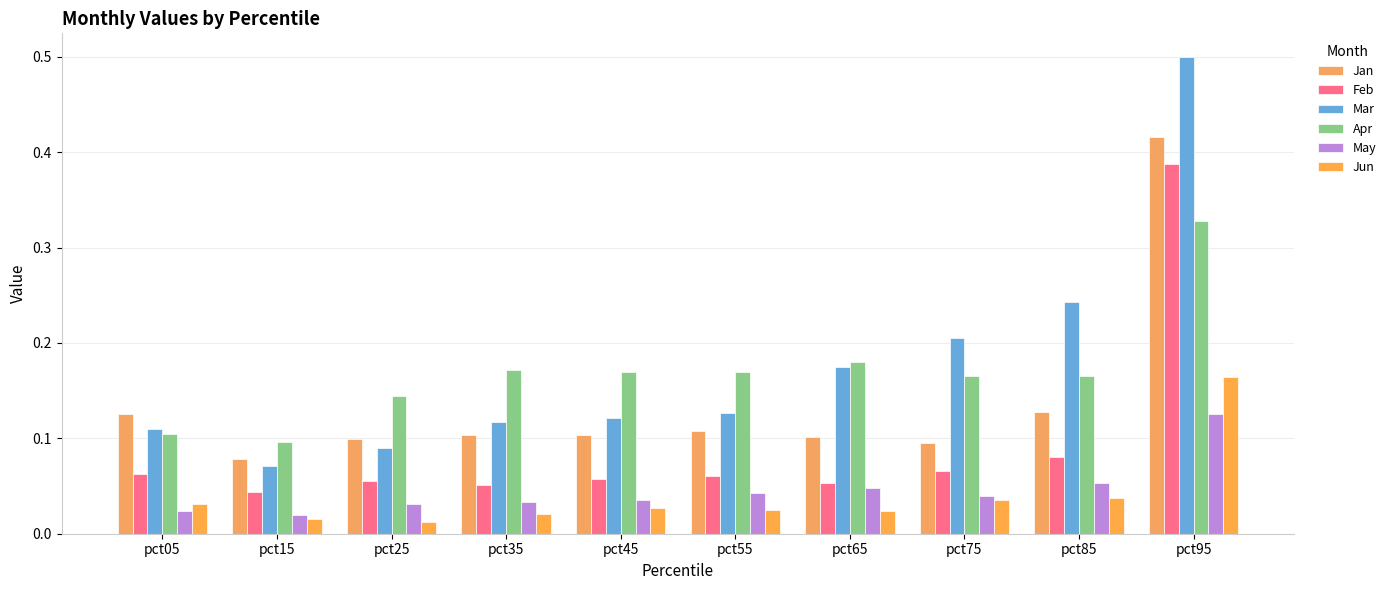

Are the bars grouped side by side (vs. stacked)?

Yes